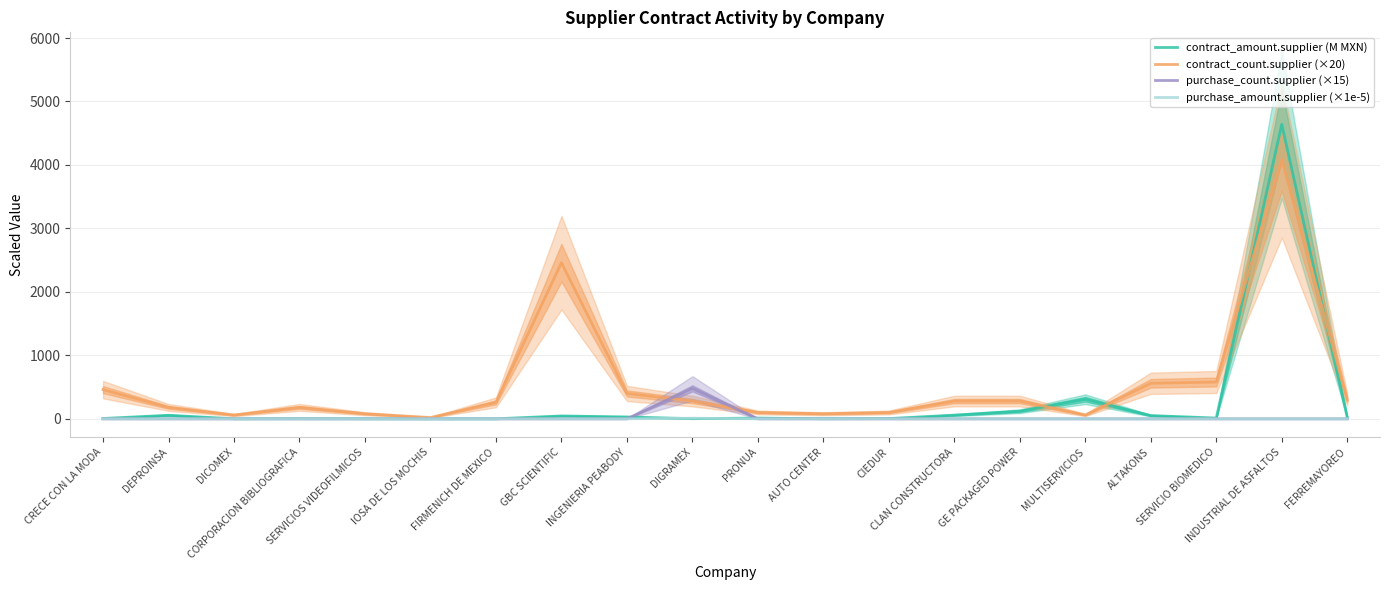

Where do contract_amount.supplier (M MXN) and purchase_amount.supplier (×1e-5) first cross each other?

INGENIERIA PEABODY and DIGRAMEX